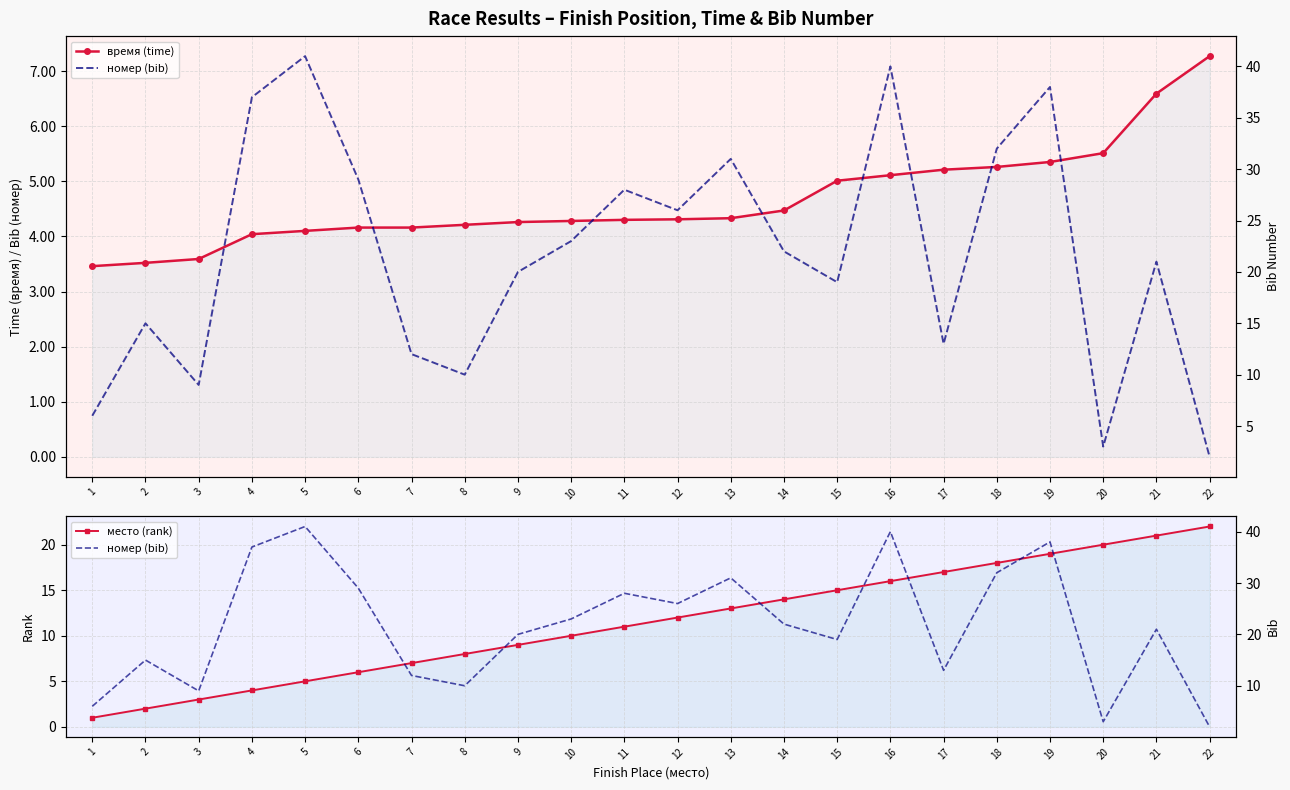

What is the sum of the номер (bib) values at 15 and 8?

29.0